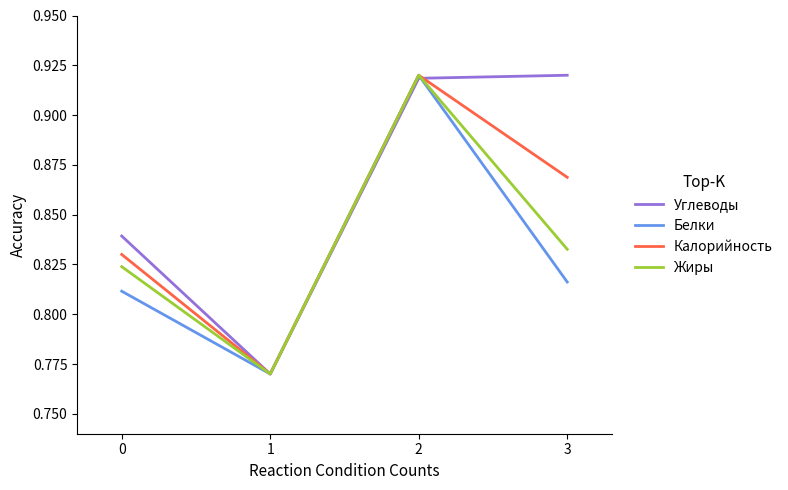

Between 2 and 3, which series saw the biggest shift?

Белки